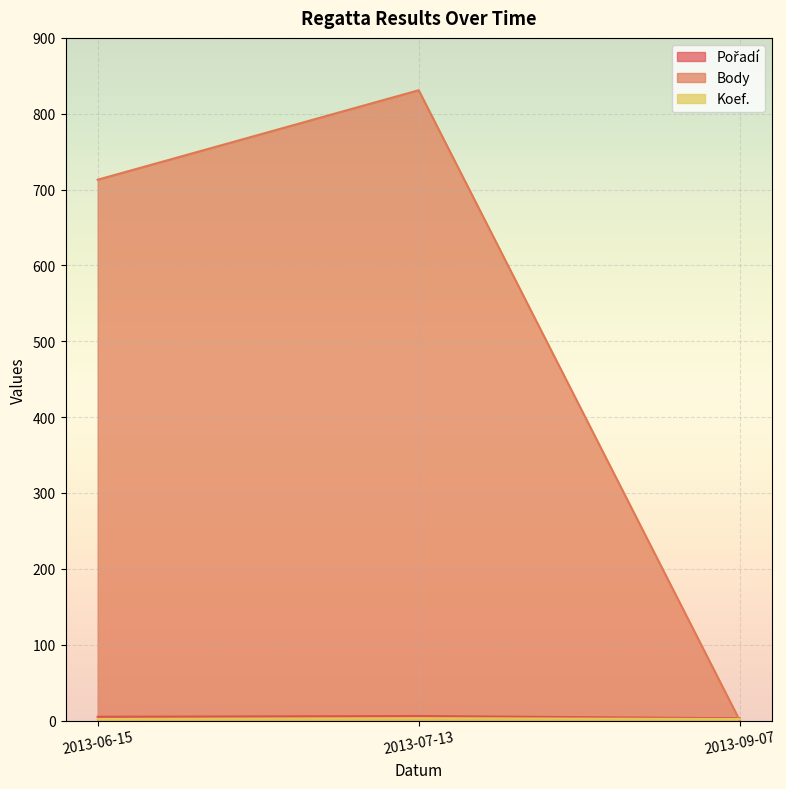

What is the difference between the highest and lowest values at 2013-07-13?

828